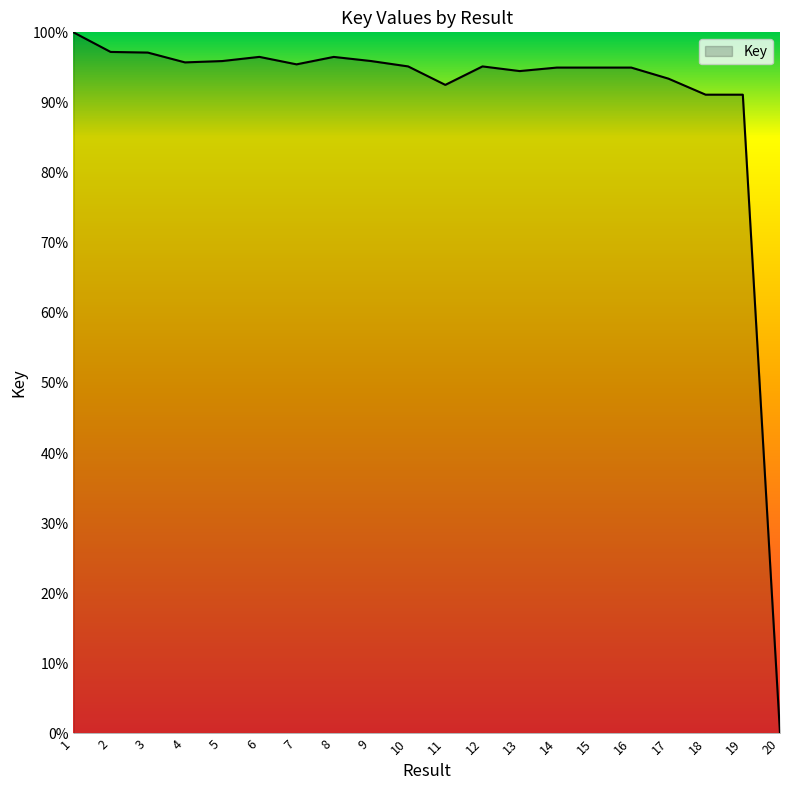

Is it true that the value at 17 is 132.2?

False